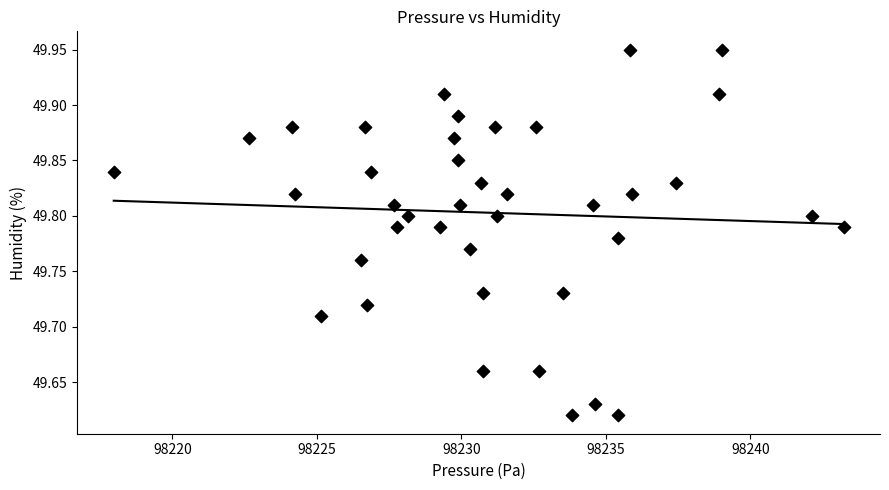

What is the range of Y values (max minus min)?

0.3